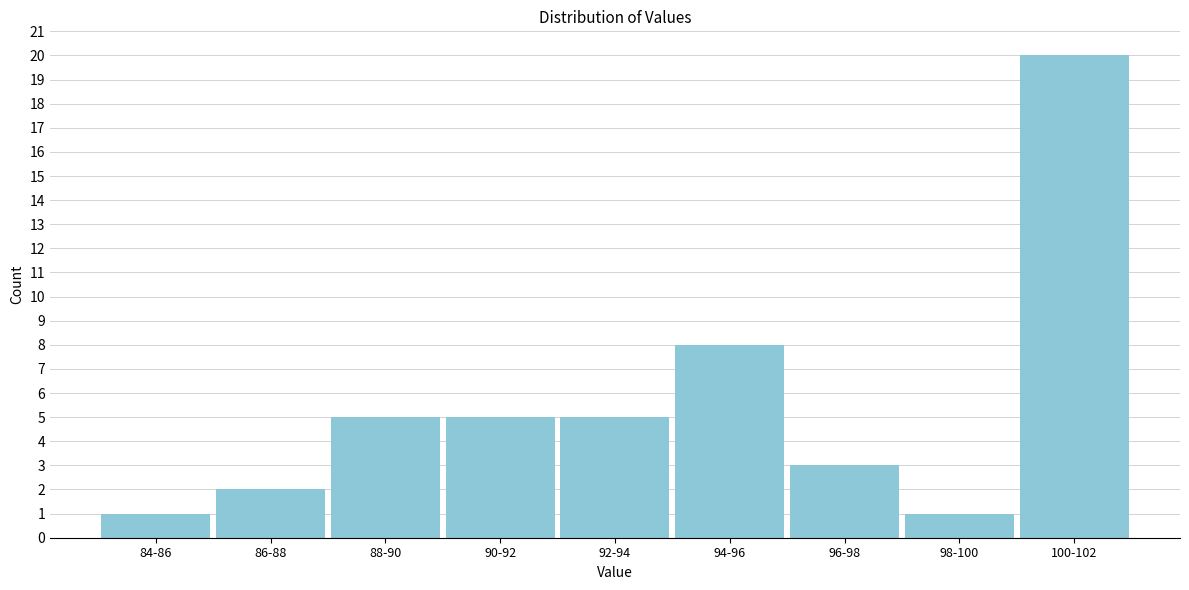

Reading right to left, transcribe all the data shown in this chart.

100-102=20	98-100=1	96-98=3	94-96=8	92-94=5	90-92=5	88-90=5	86-88=2	84-86=1